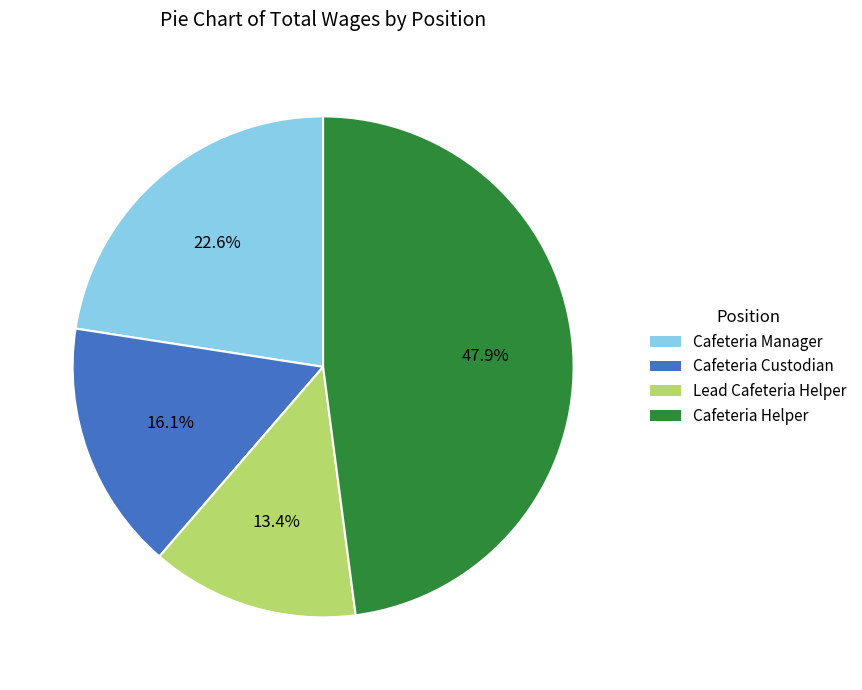

What is the ratio of the value at Cafeteria Manager to the value at Cafeteria Helper?

0.5